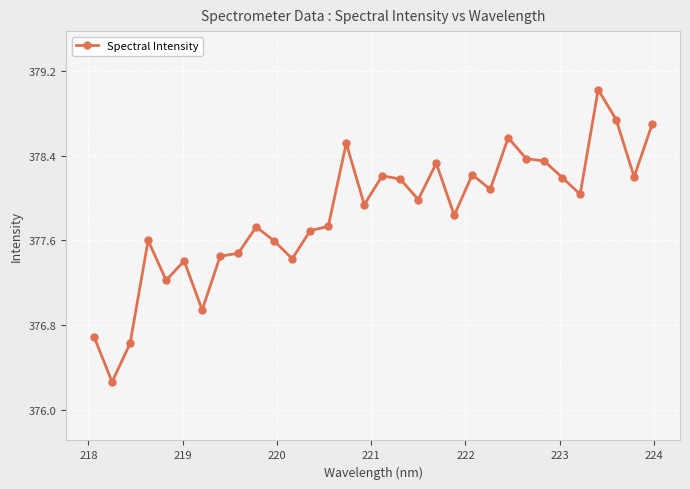

What is the value of the 6th point from the left?

377.4